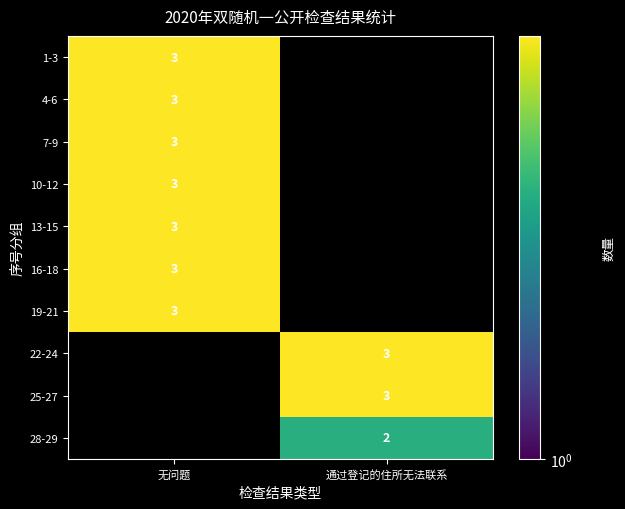

True or false: 16-18 has a value of 3 at 无问题.

True